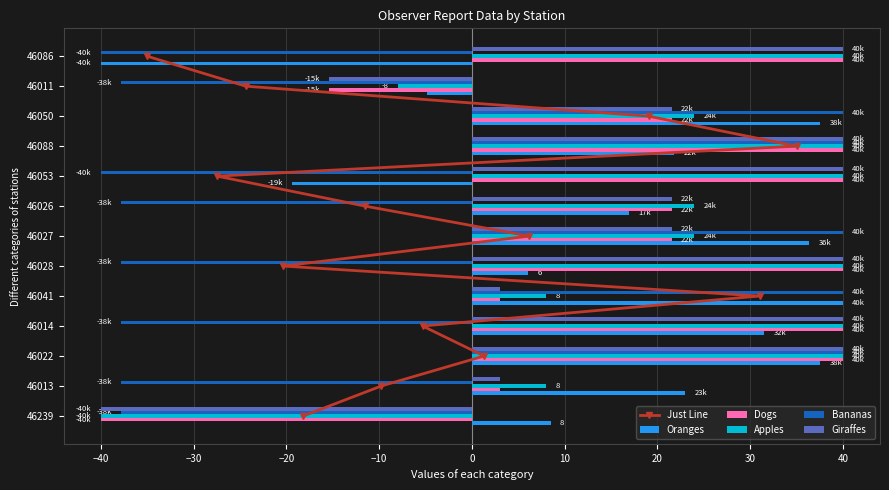

How many positive values does the Oranges series have?

10